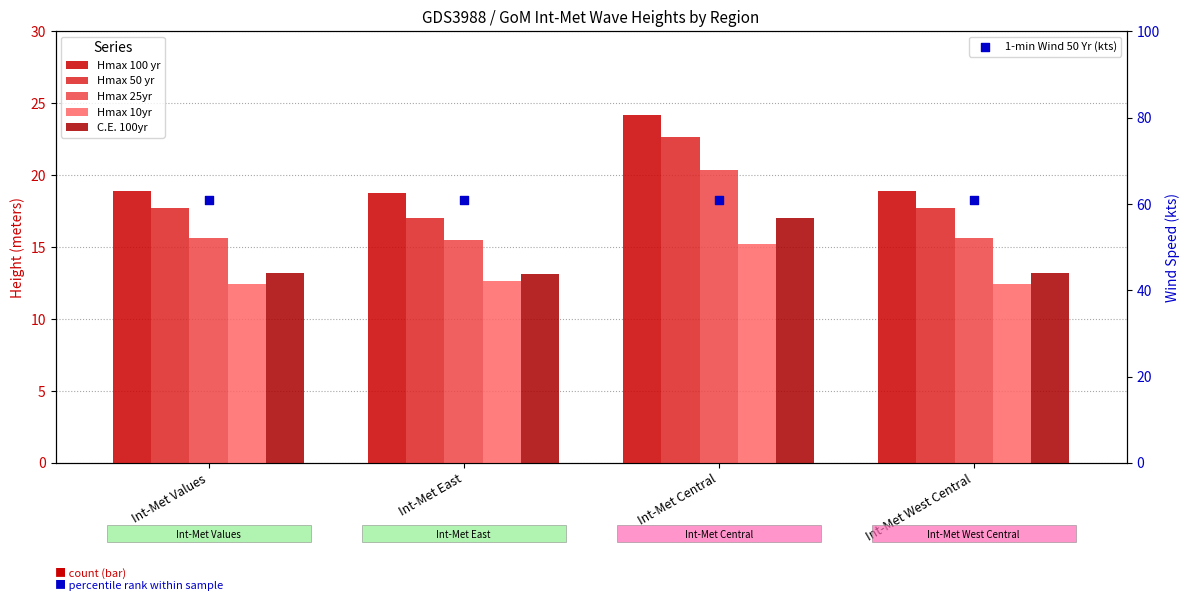

At which category is the sum across all series the highest?

Int-Met Central